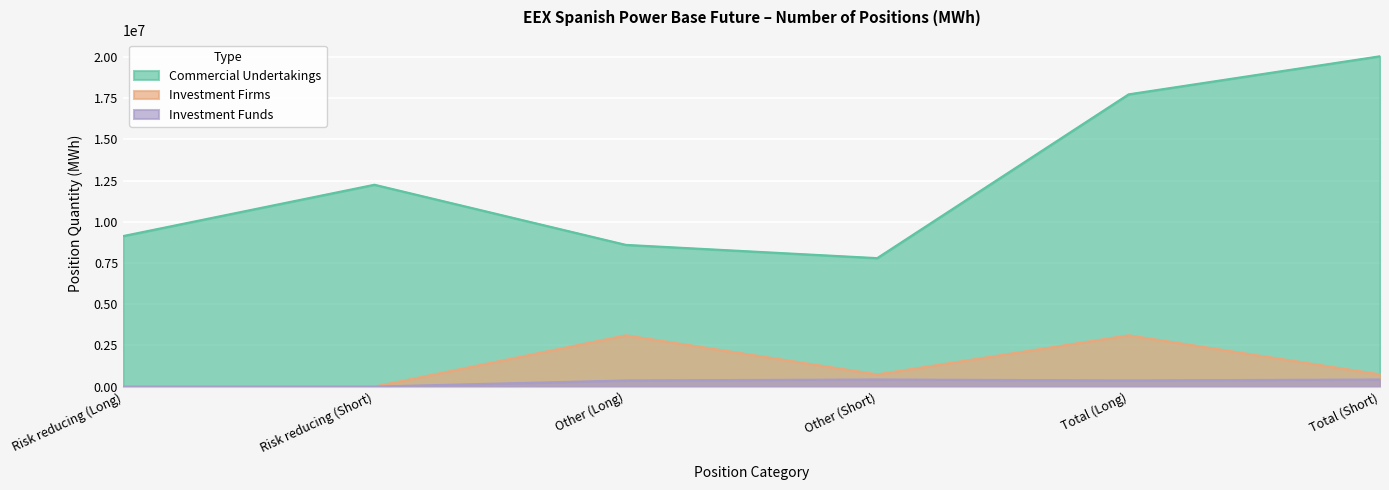

What is the approximate value of Investment Funds at Total (Short)?

432384